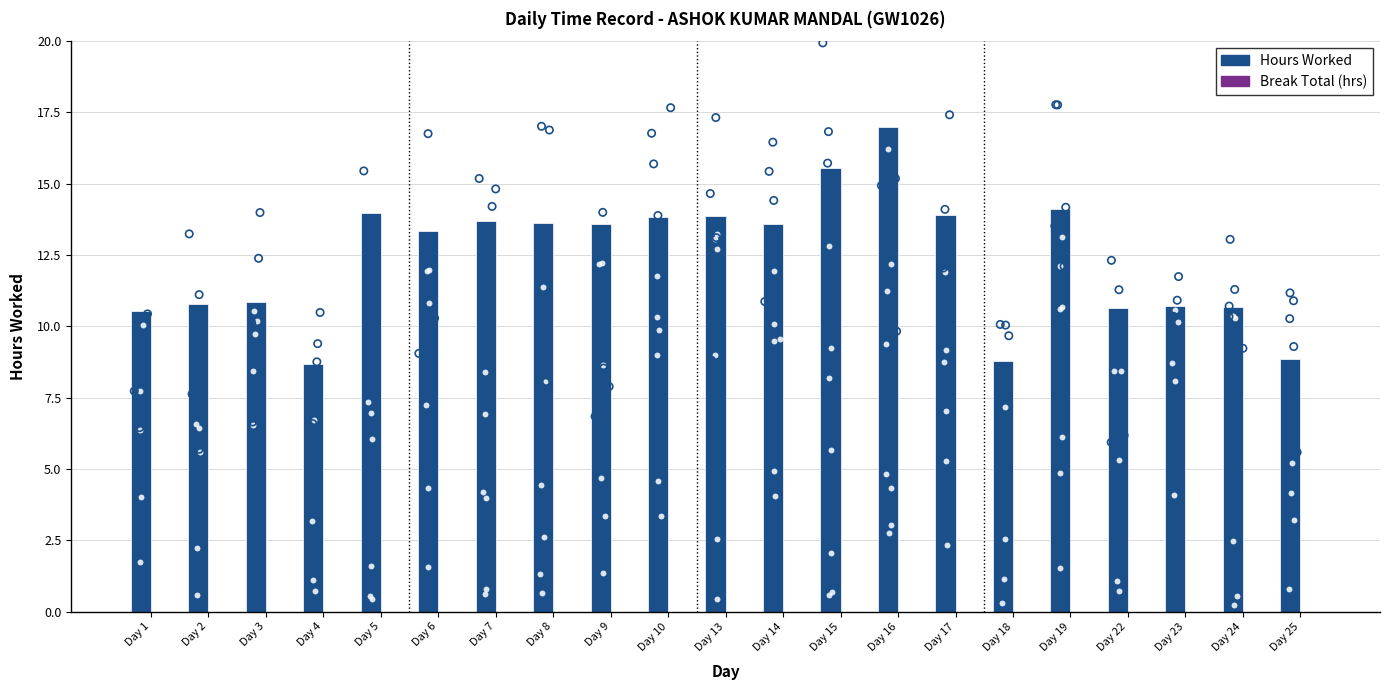

At how many categories does at least one series exceed 0?

21